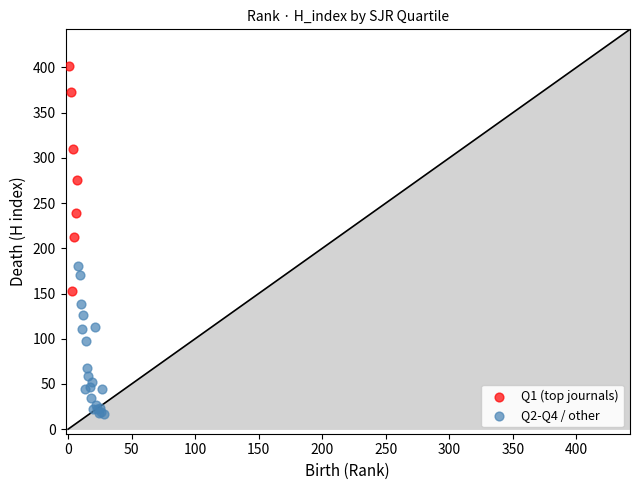

Which series has the widest spread of Y values?

Q1 (top journals)